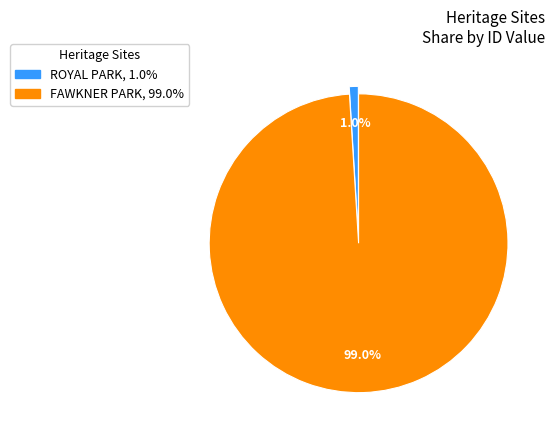

To the nearest percent, what percentage of the pie is ROYAL PARK?

1%